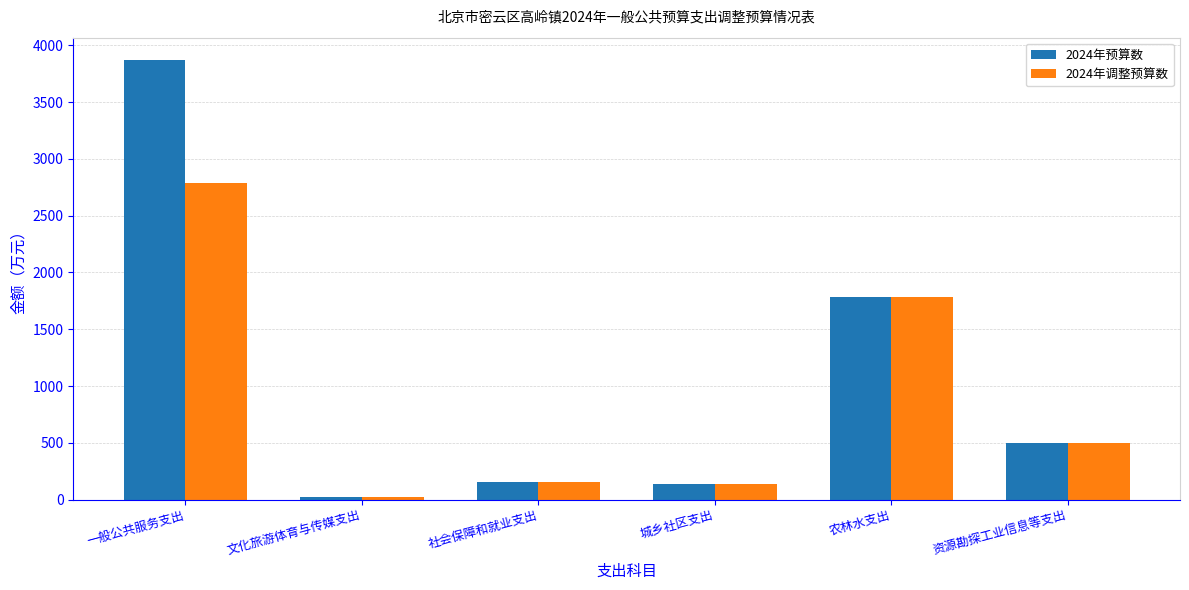

What is the sum of the 2024年调整预算数 values at 一般公共服务支出 and 社会保障和就业支出?

2943.8